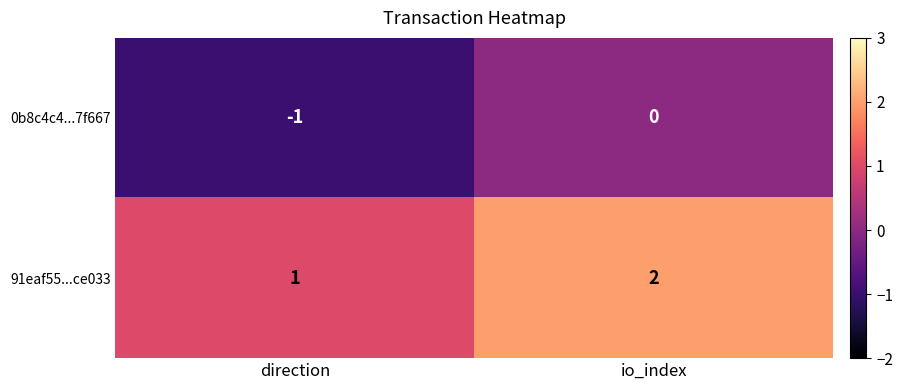

Reading left to right, transcribe all the data shown in this chart.

0b8c4c4...7f667: direction=-1	io_index=0
91eaf55...ce033: direction=1	io_index=2